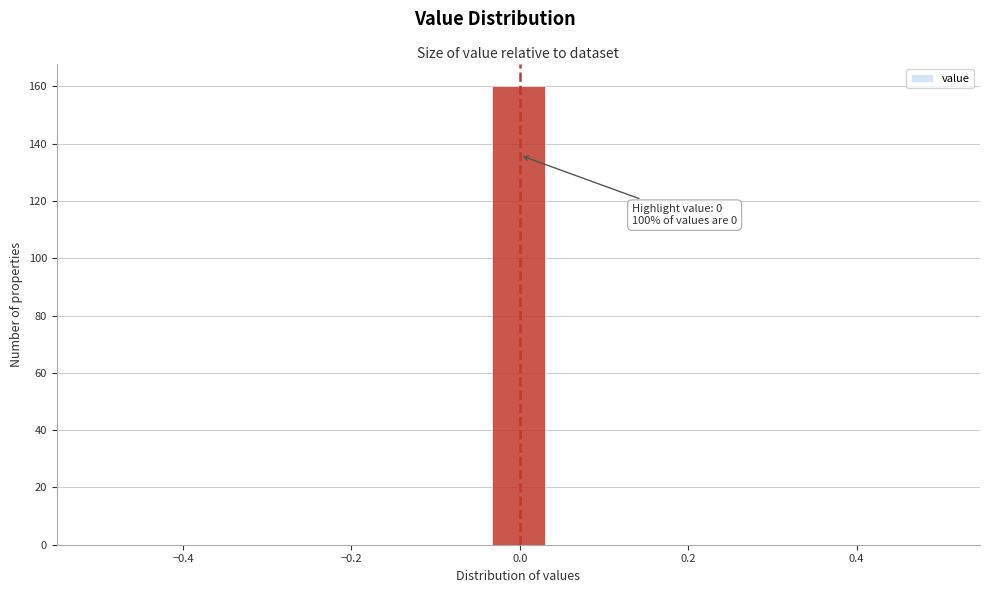

Around what value on the x-axis is the tallest bar? Give the approximate position of its centre, as read against the axis.

0.00